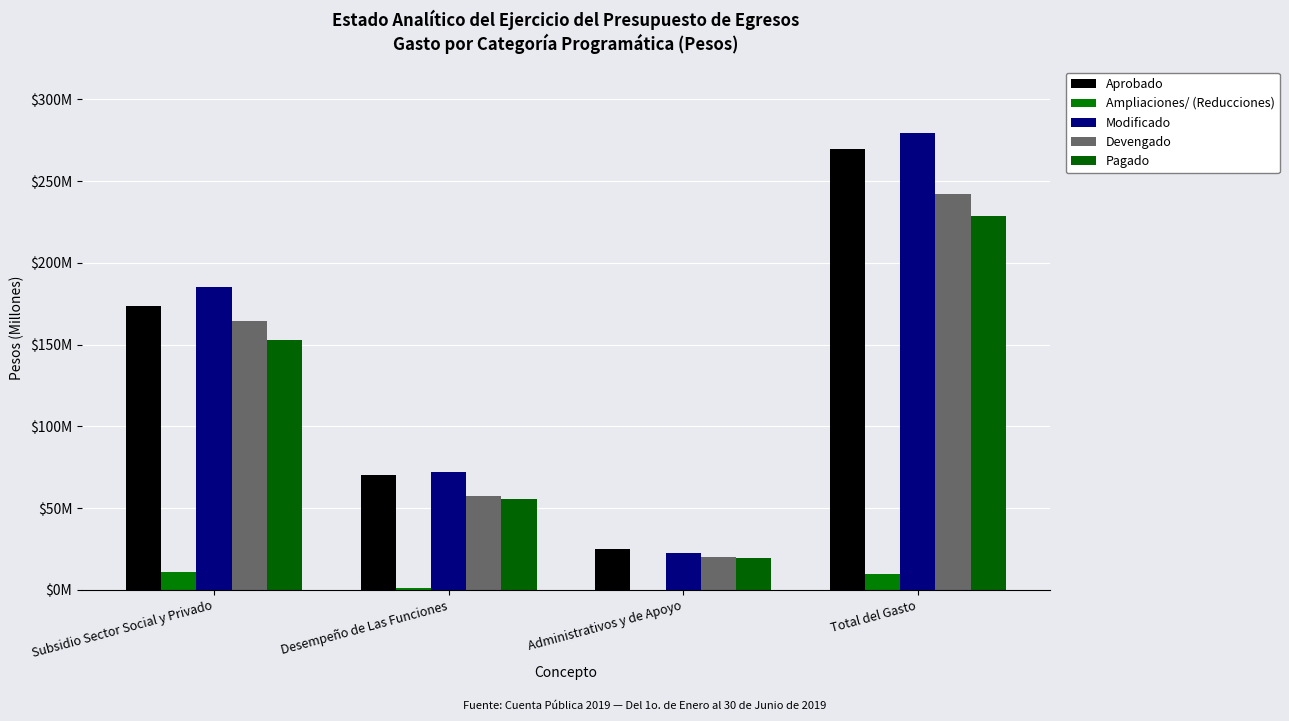

Which series has the widest spread of values?

Modificado